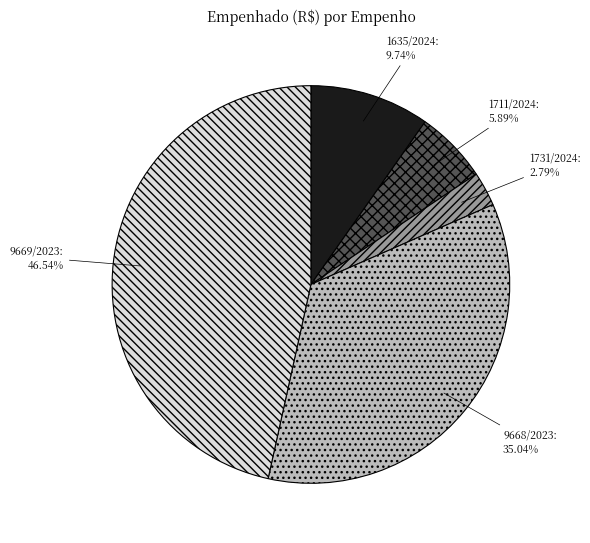

Which slice is the smallest?

1731/2024